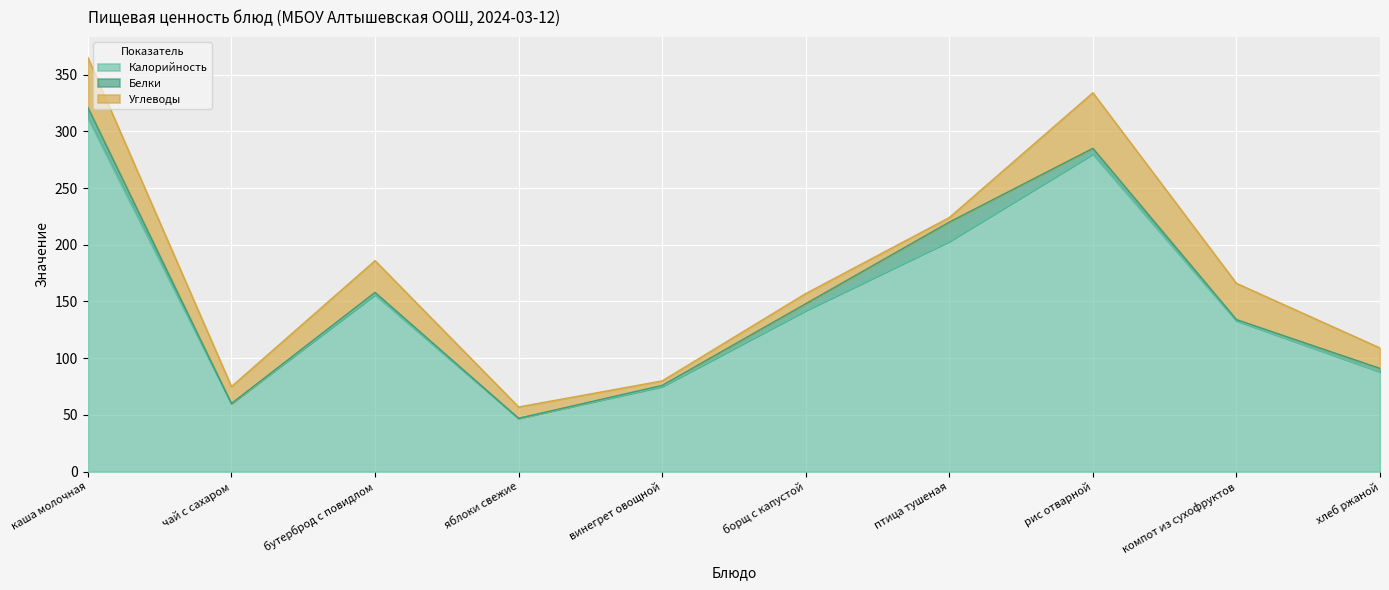

What is the approximate value of Углеводы at рис отварной, to the nearest 10?

50